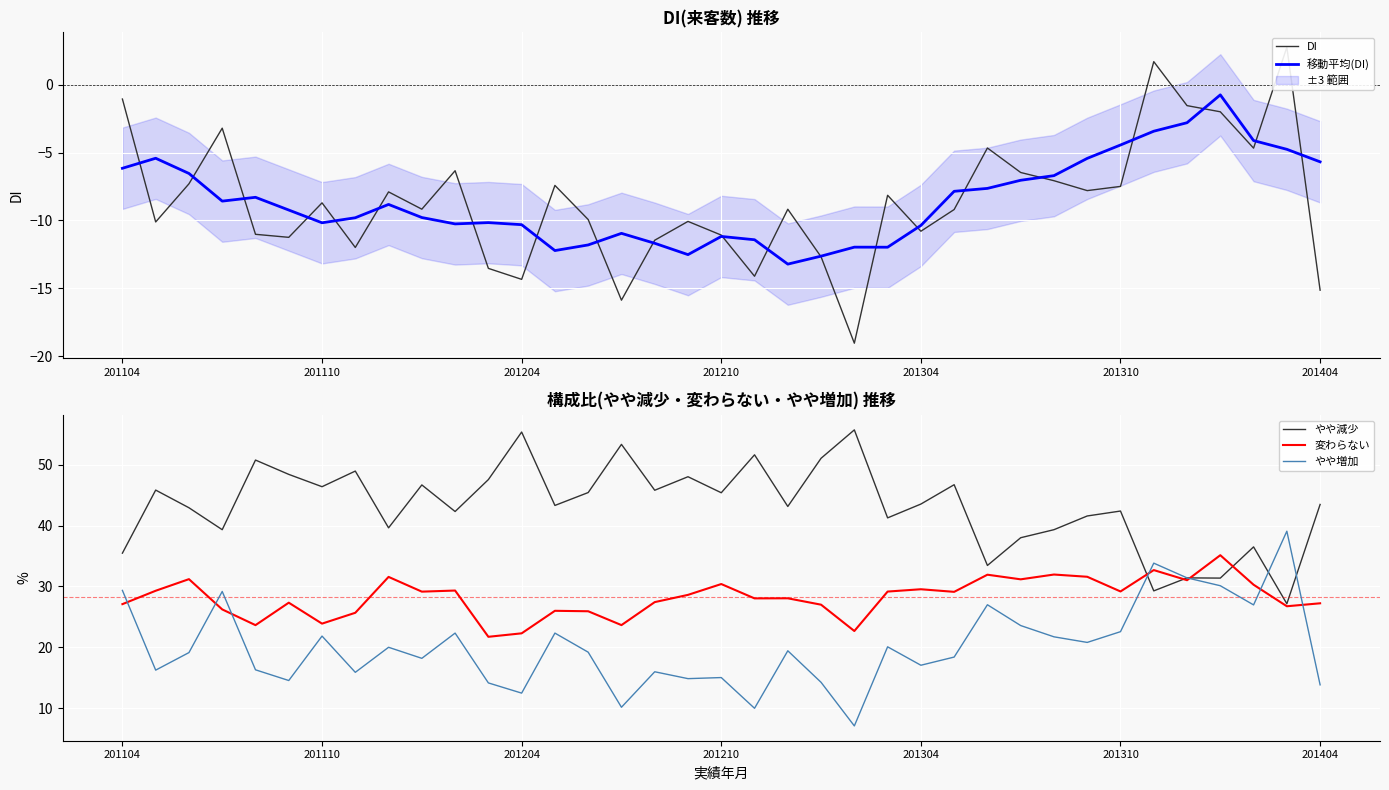

What is the sum of all DI values?

-317.2